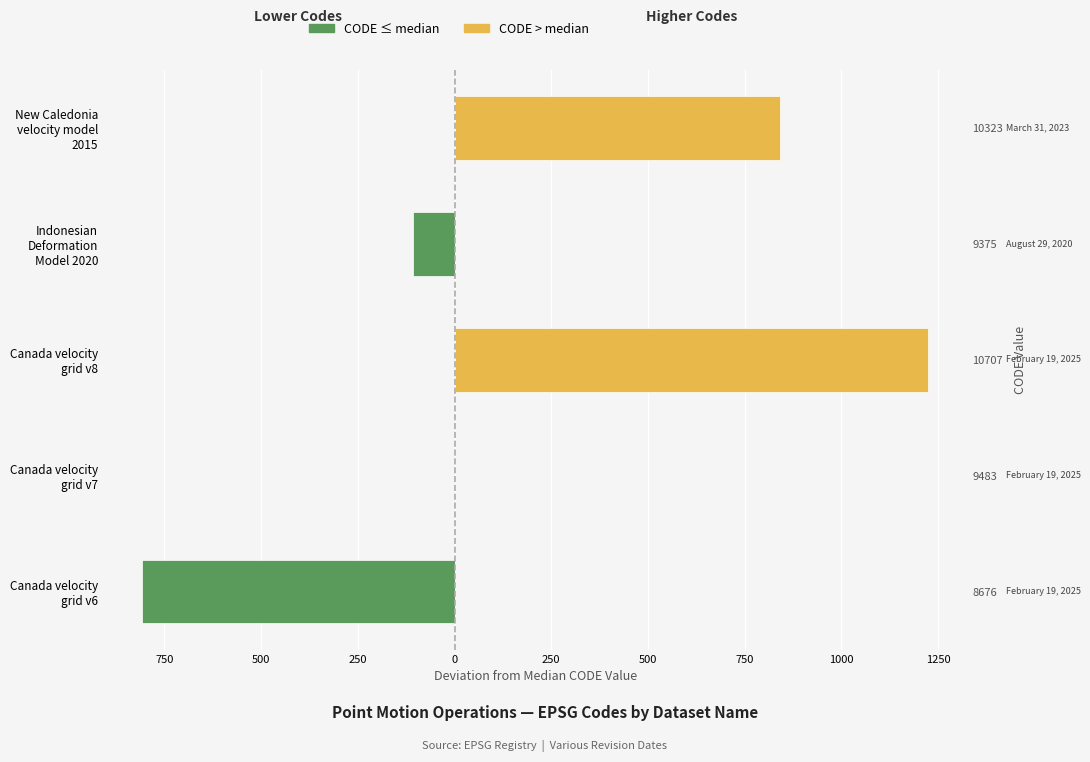

Are the bars grouped side by side (vs. stacked)?

Yes